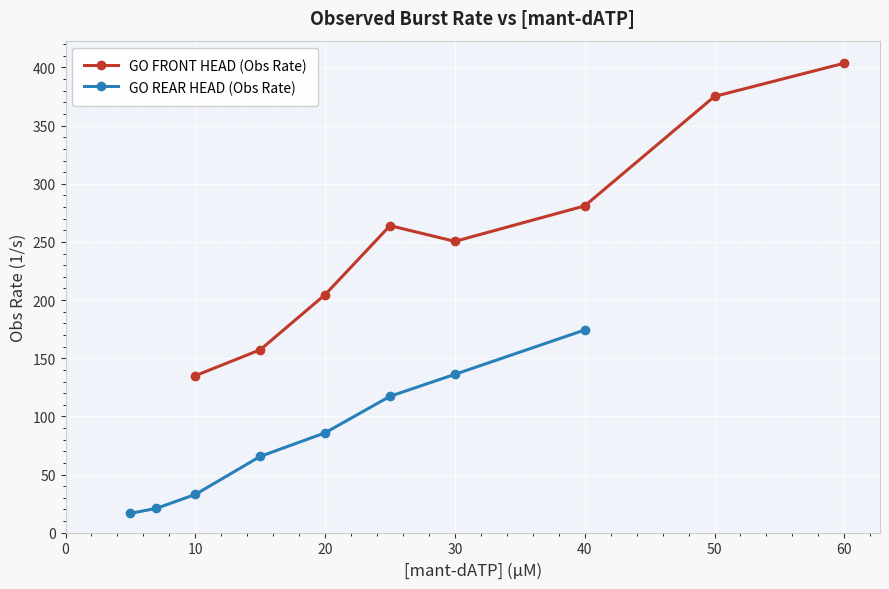

Which series has the widest spread of values?

GO FRONT HEAD (Obs Rate)